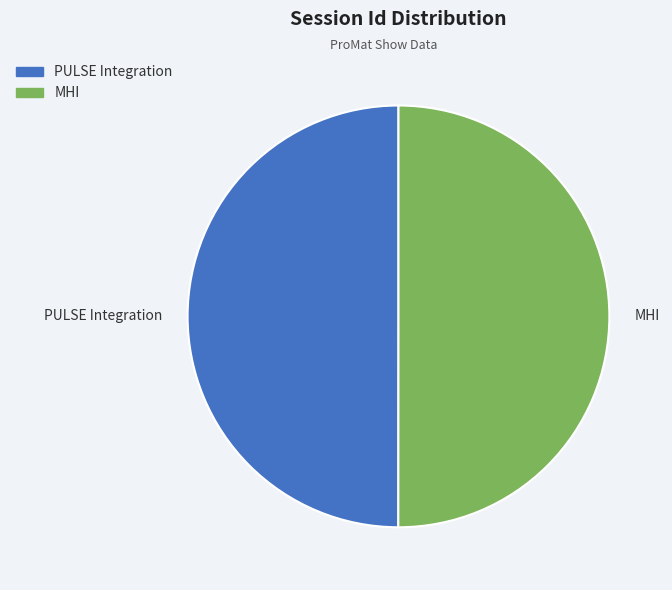

Is it true that MHI is 50% of the pie?

True